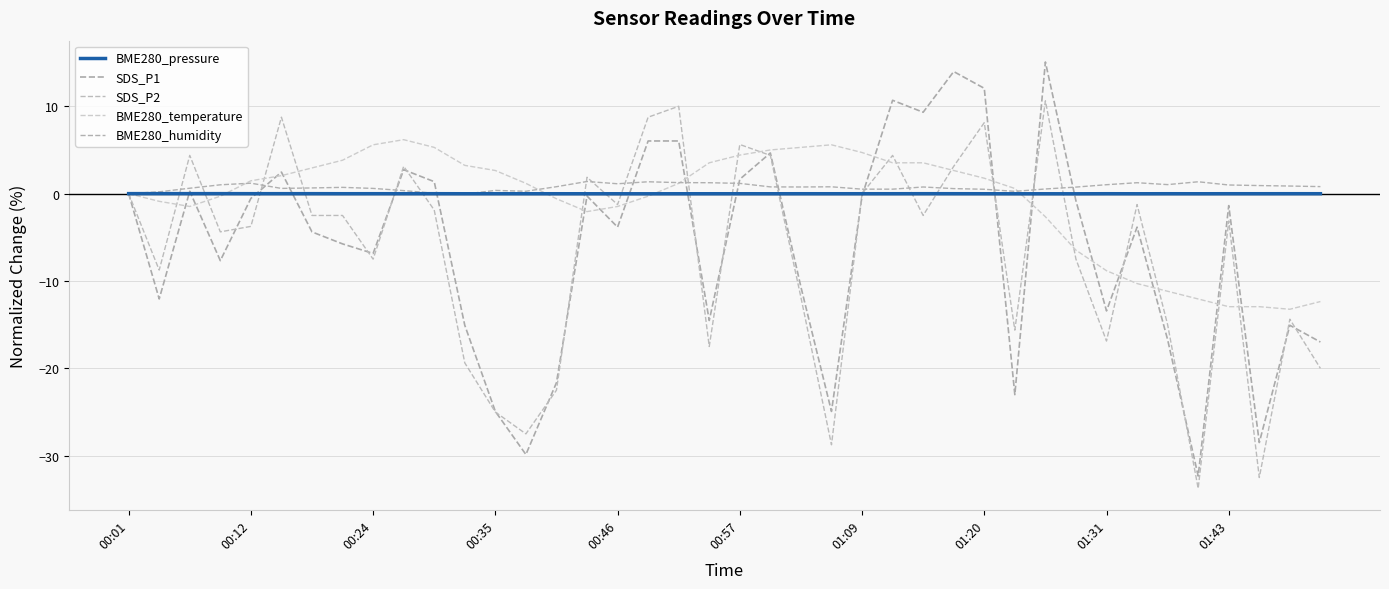

The BME280_pressure series shows -0.0 at 26. True or false?

False